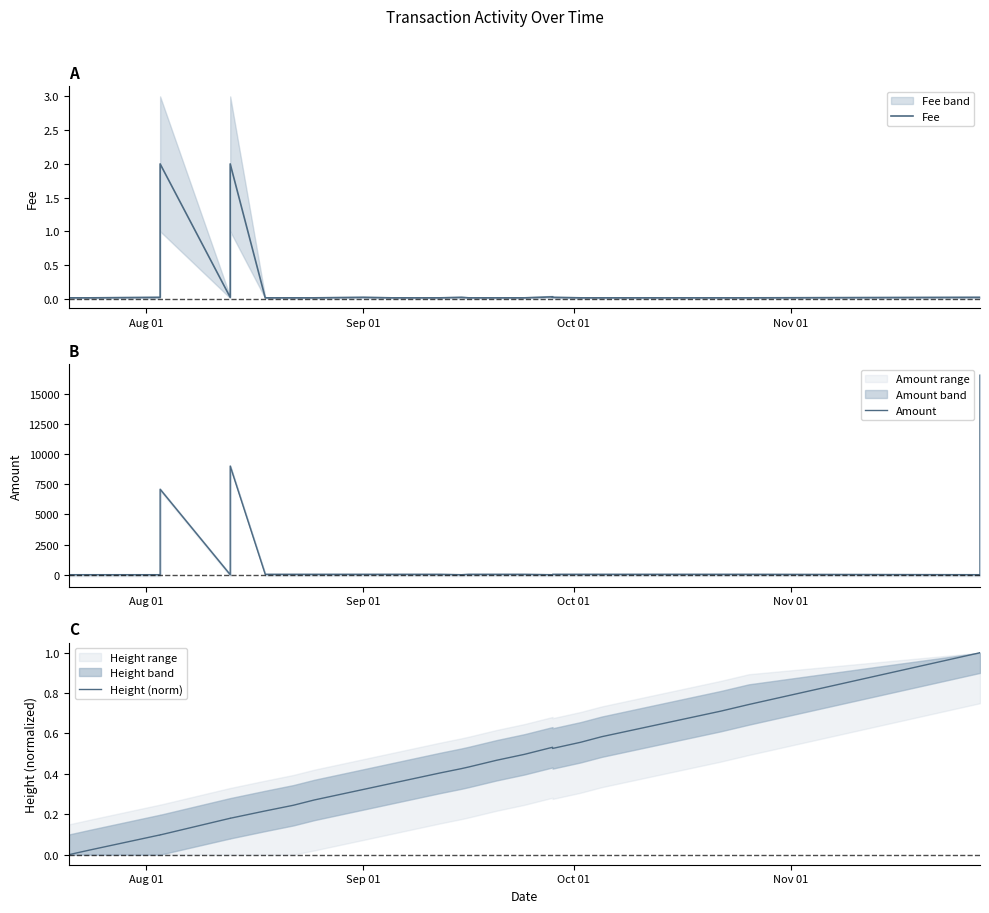

What is the average value of the Fee series?

0.2